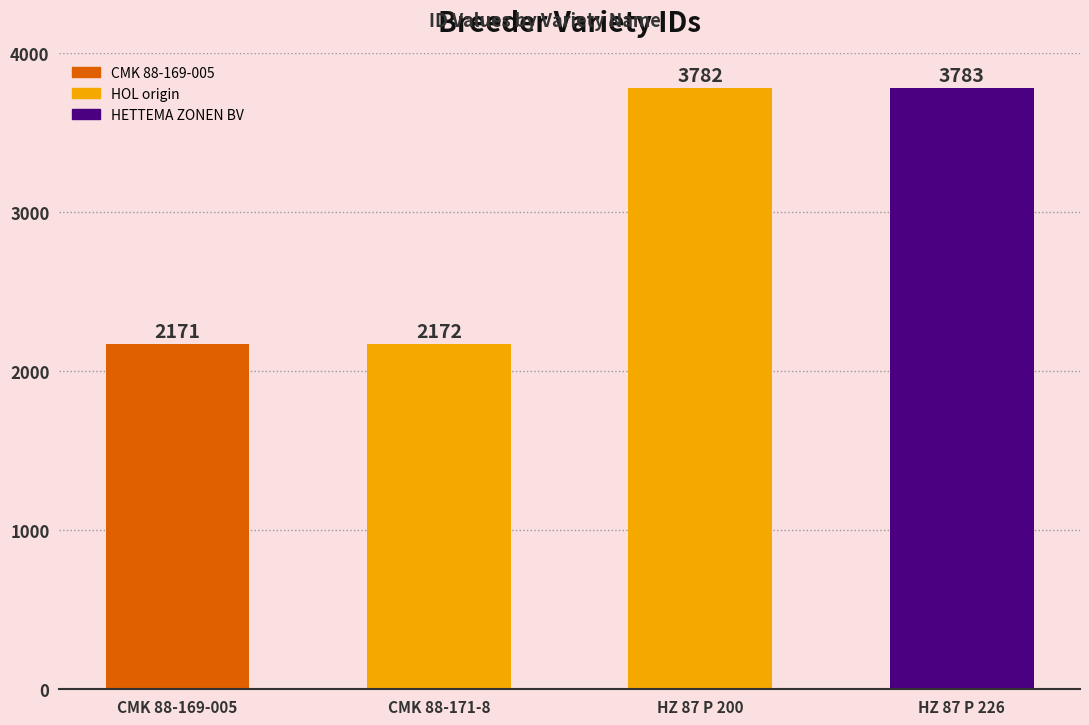

Where is the data nearest to the value 2977?

CMK 88-171-8